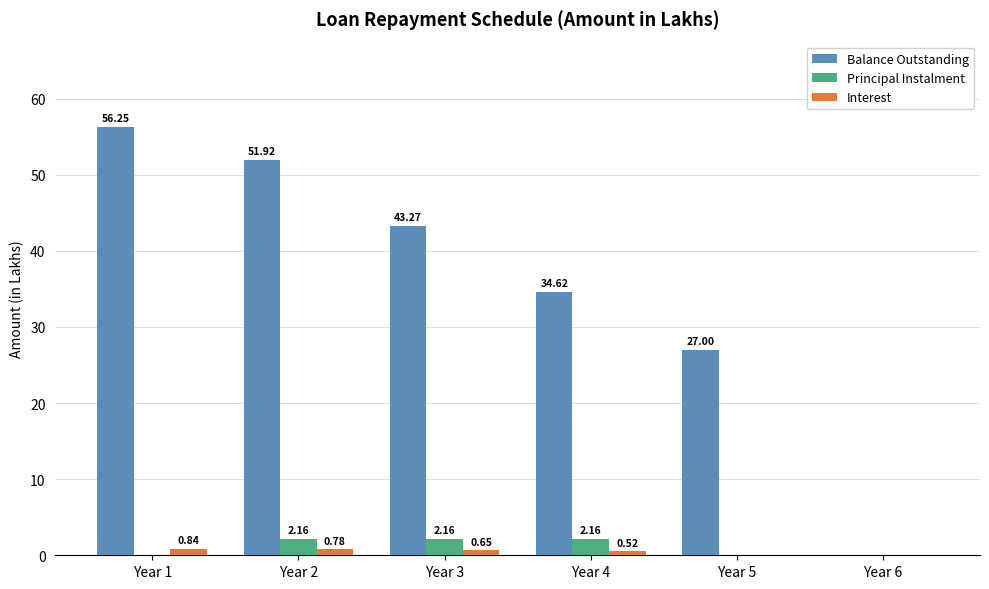

What is the total value across all series at Year 2?

54.9